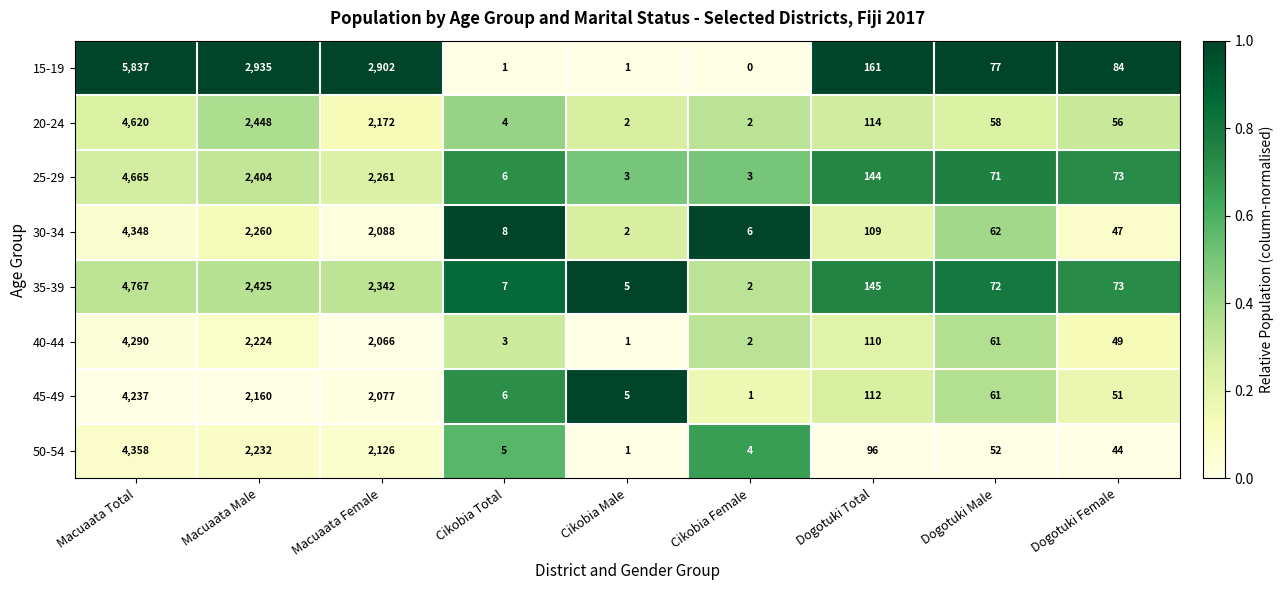

What is the difference between the 30-34 values at Macuaata Total and Macuaata Female?

2260